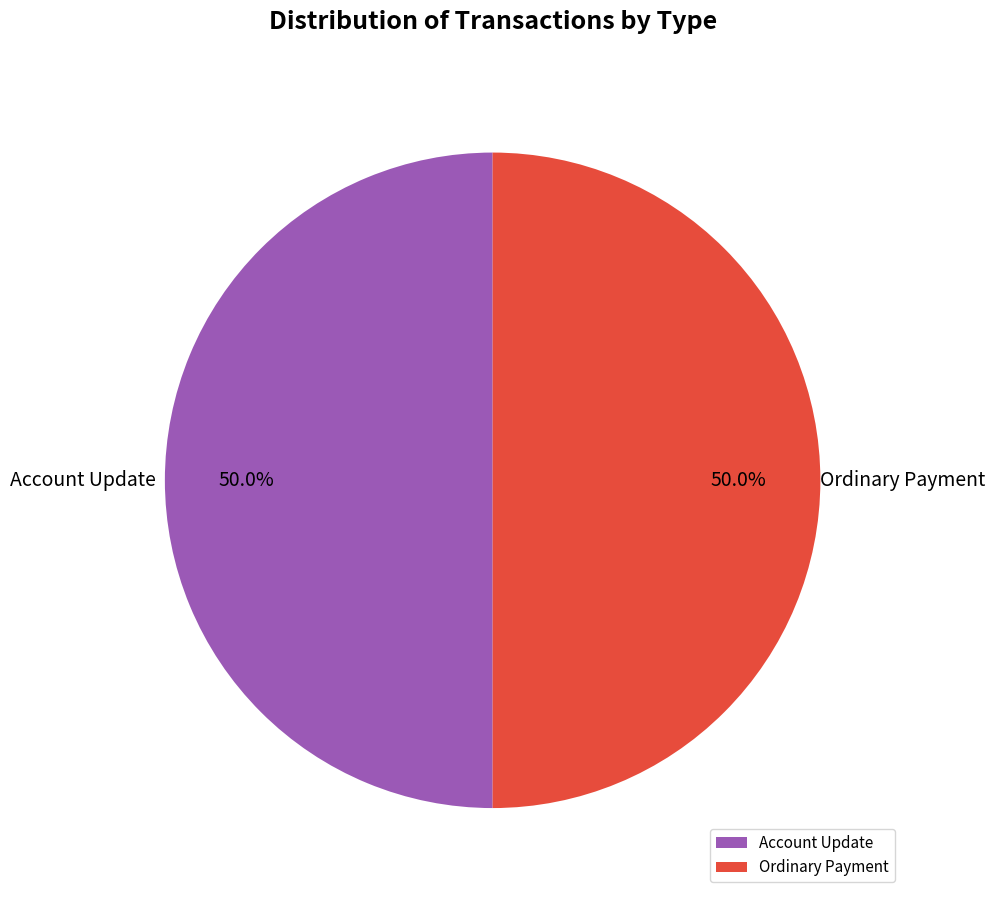

Count the number of slices in the pie.

2